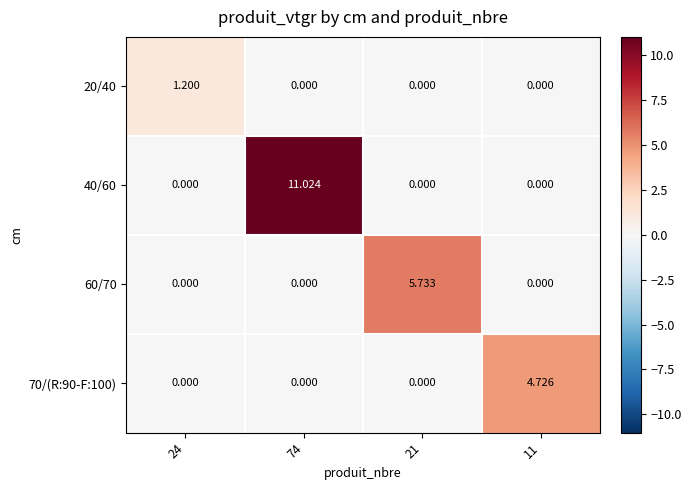

What is the total value across all series at 24?

1.2